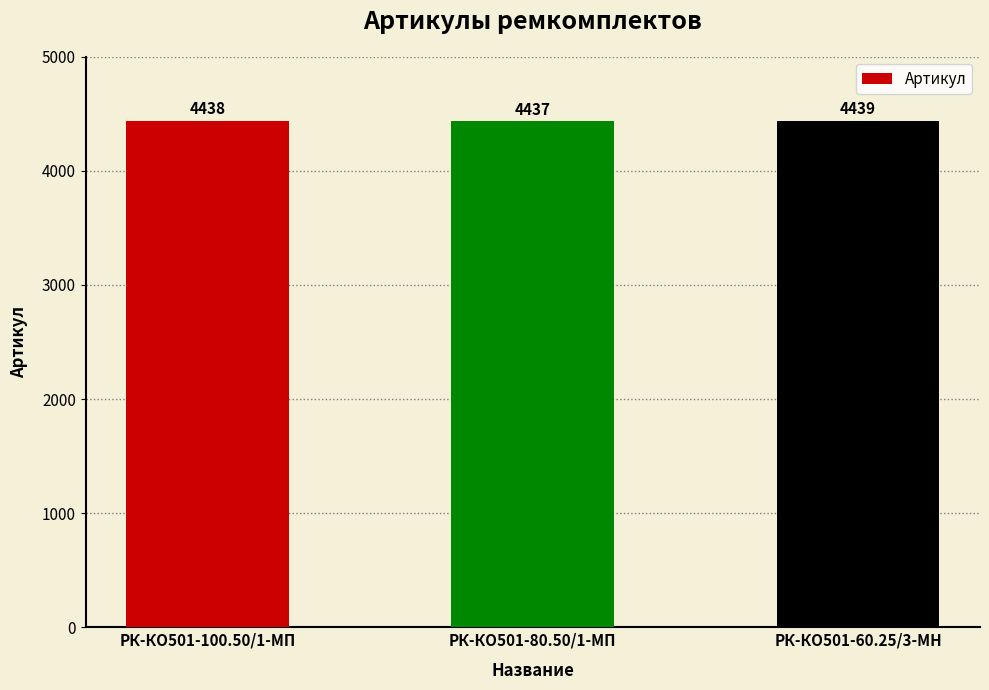

The chart shows a value of 1648 at РК-КО501-80.50/1-МП. True or false?

False